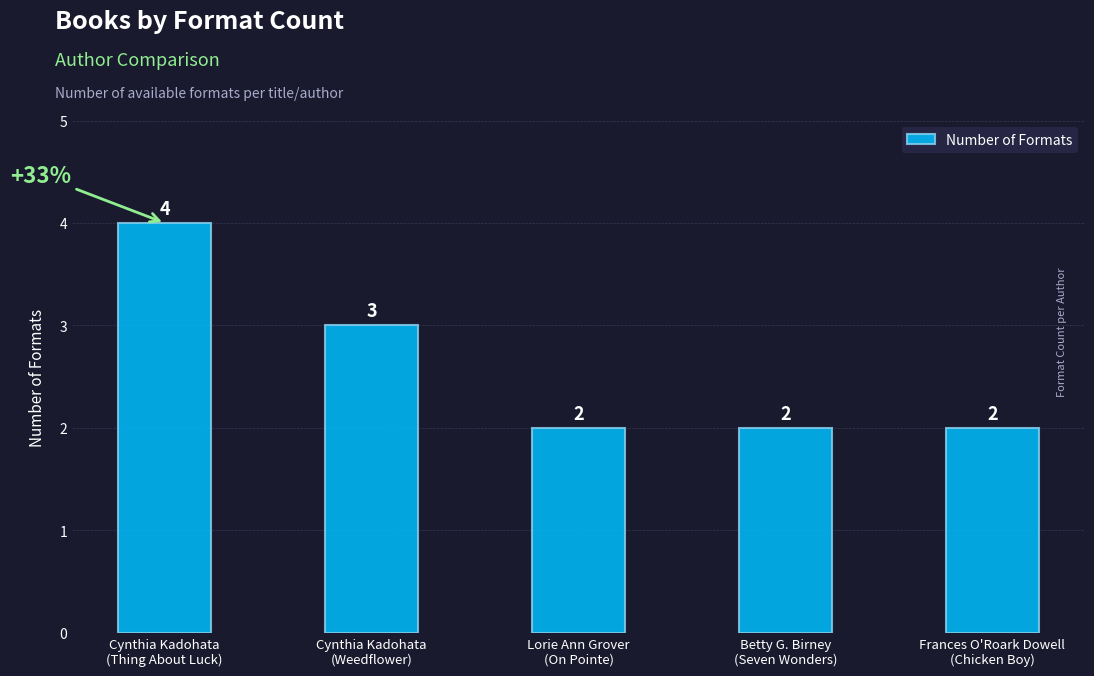

What is the value of the 2nd bar from the left?

3